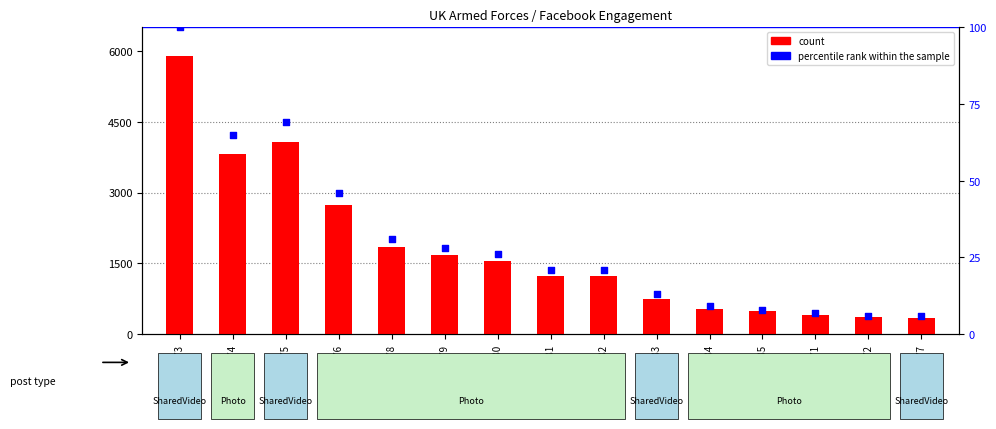

Which series has the largest total across all categories?

count